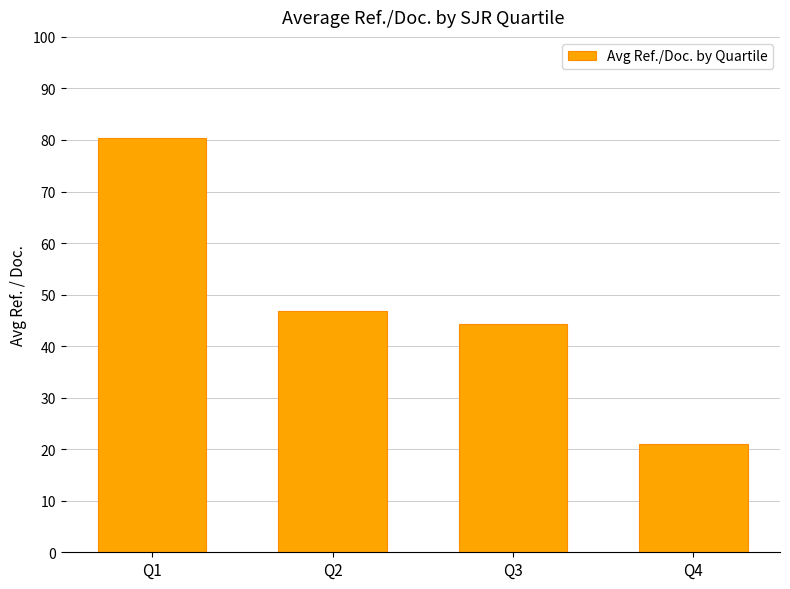

Which has a higher value, Q3 or Q4?

Q3